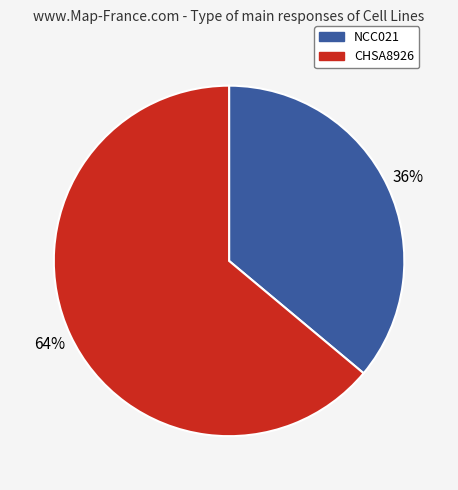

Is there a majority slice in this chart?

Yes